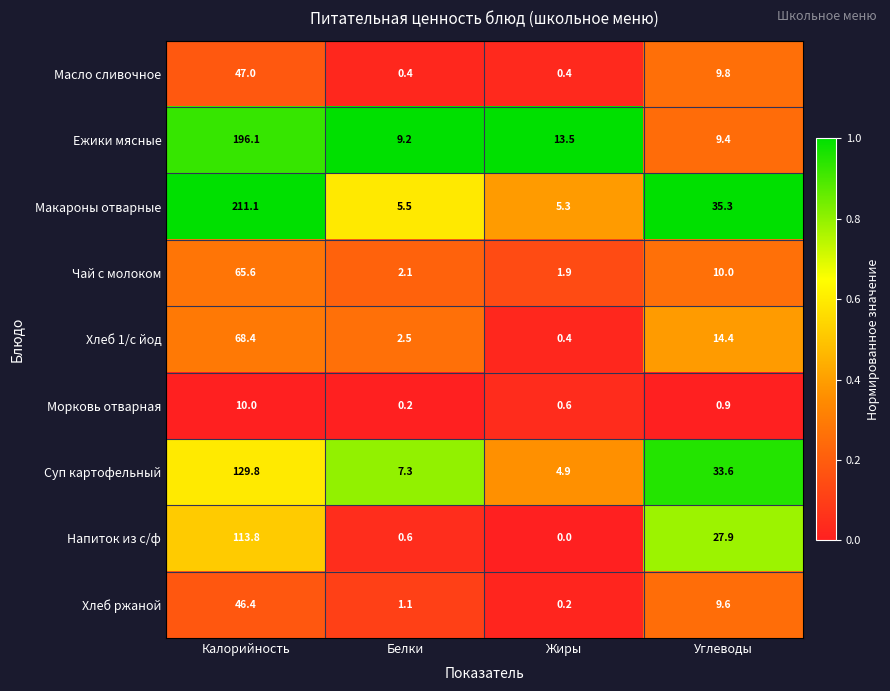

What is the difference between the maximum and minimum values in the Напиток из с/ф series?

113.8